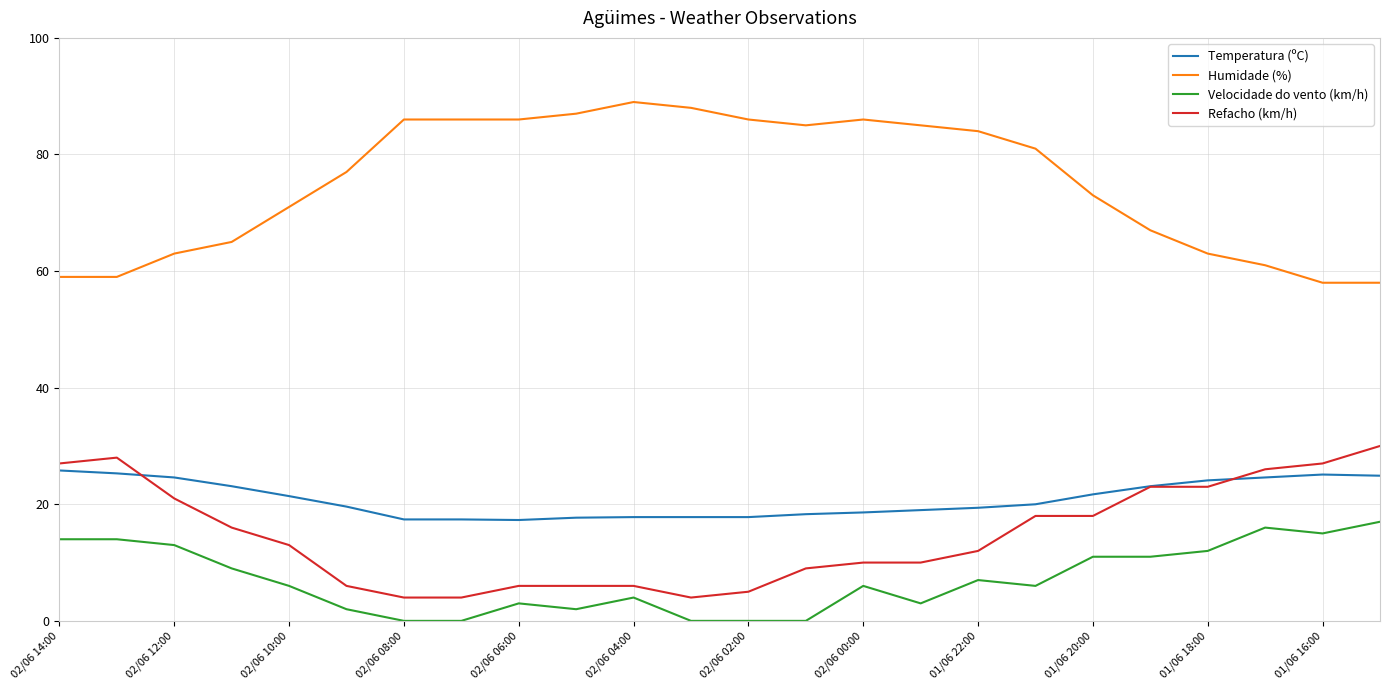

List the series in order of their peak value, highest first.

Humidade (%), Refacho (km/h), Temperatura (ºC), Velocidade do vento (km/h)